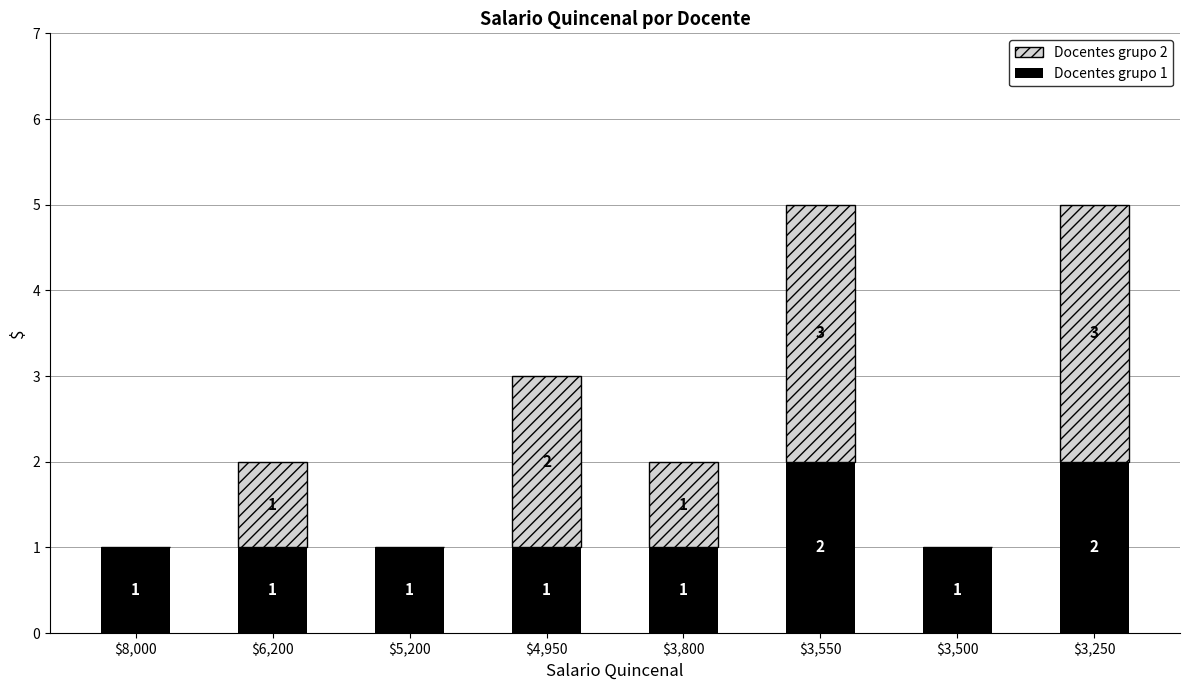

How many series are shown in this chart?

2